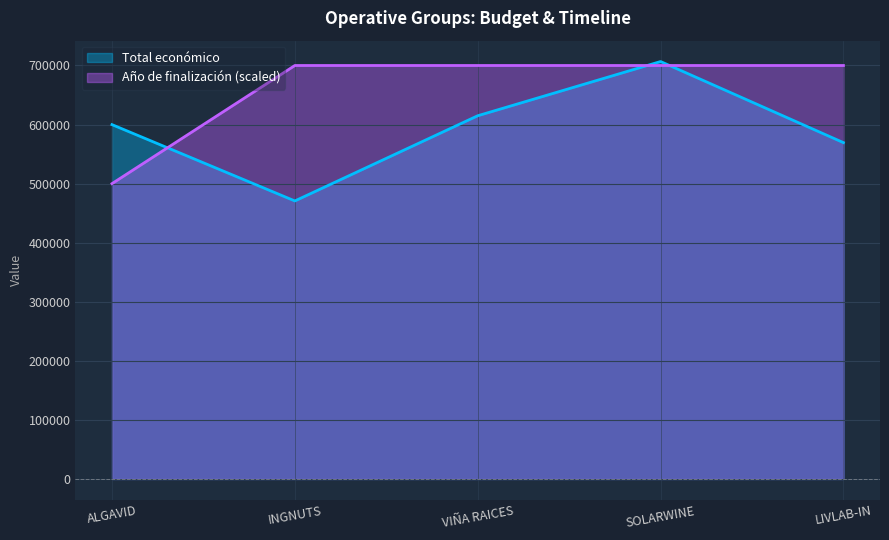

Count the number of categories in the chart.

5